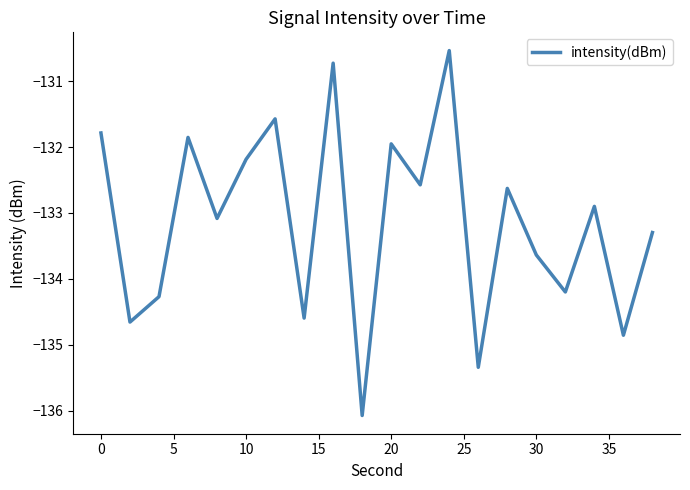

What is the minimum value shown in the chart?

-136.1